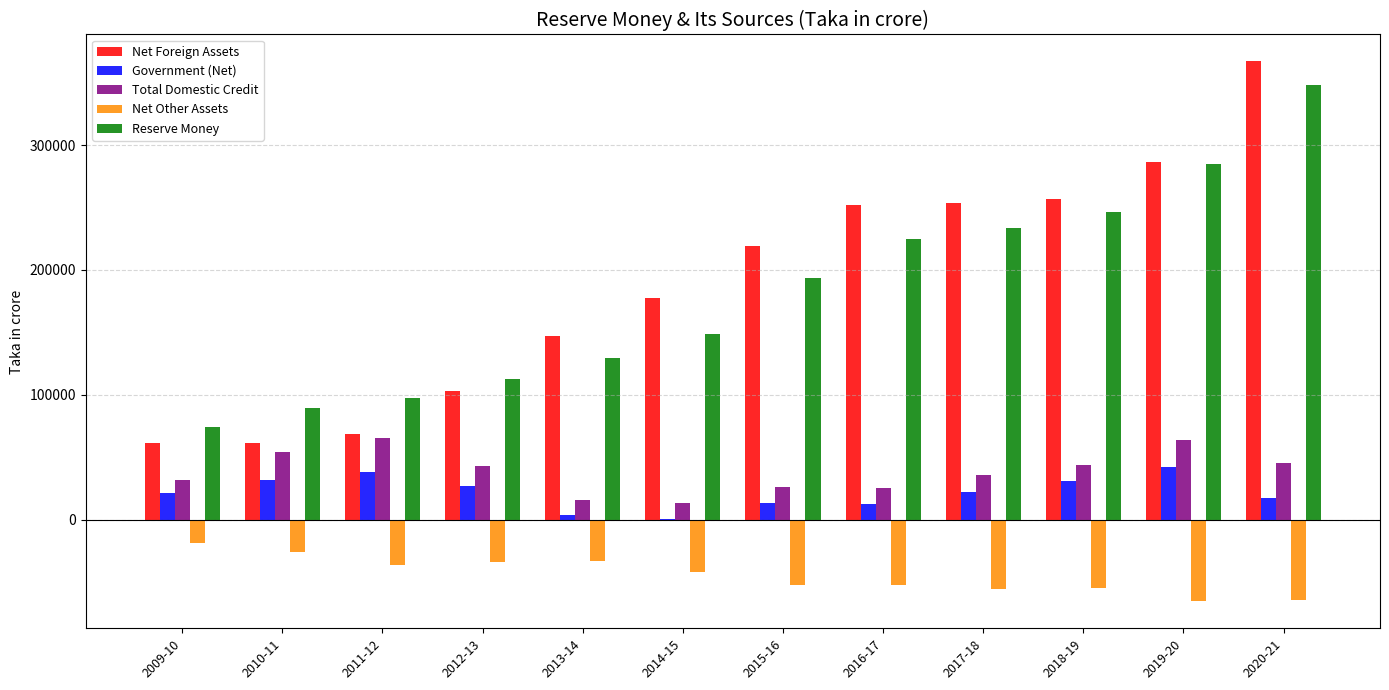

What are all the series names shown in the legend?

Net Foreign Assets, Government (Net), Total Domestic Credit, Net Other Assets, Reserve Money